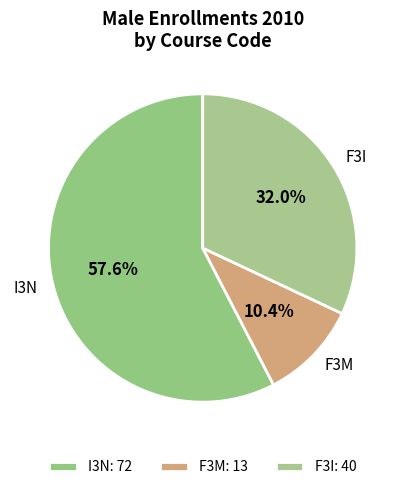

To the nearest percent, what is the combined percentage of F3I and I3N?

90%